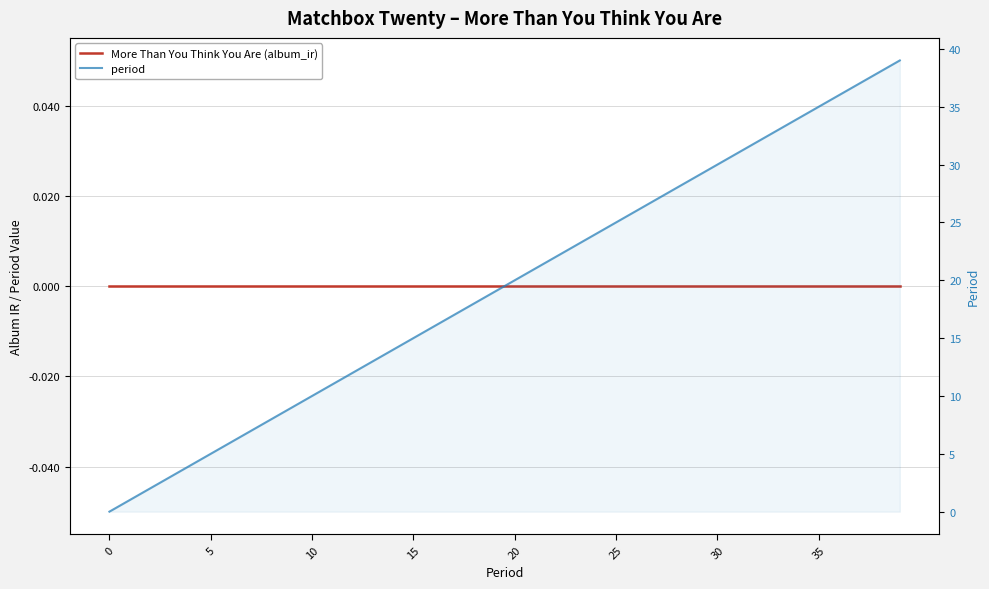

Rank the series at 35 from highest to lowest value.

period, More Than You Think You Are (album_ir)